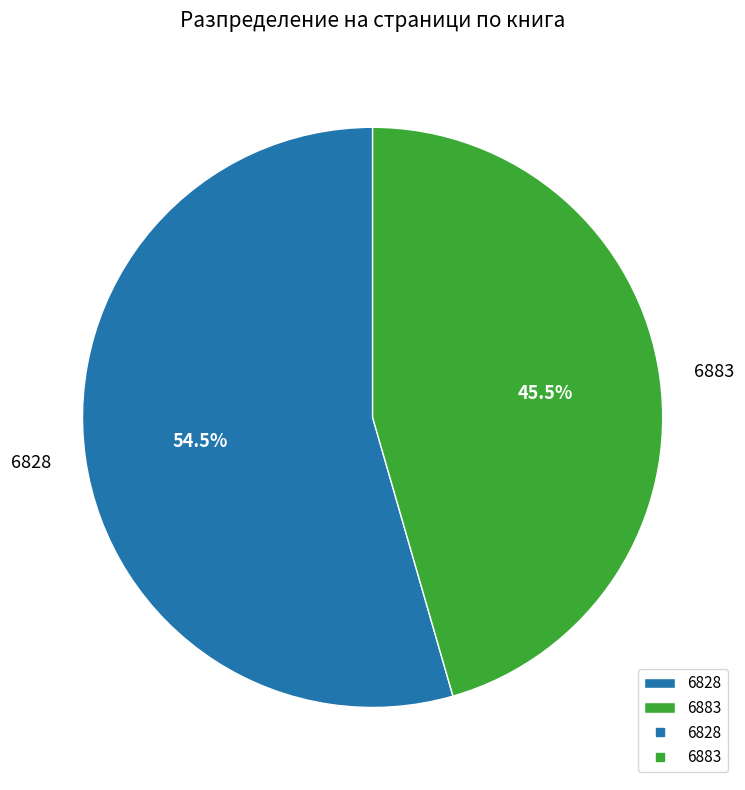

To the nearest percent, what is the combined percentage of 6883 and 6828?

100%